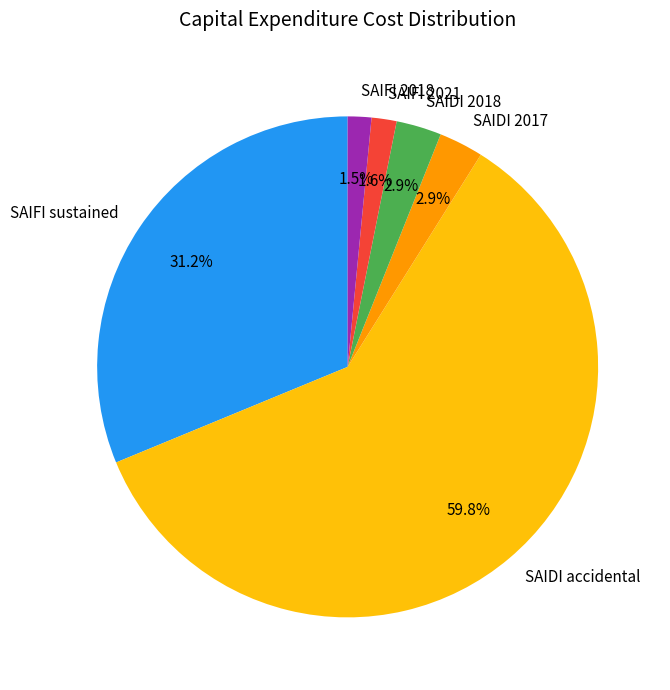

What is the largest slice in the pie chart?

SAIDI accidental